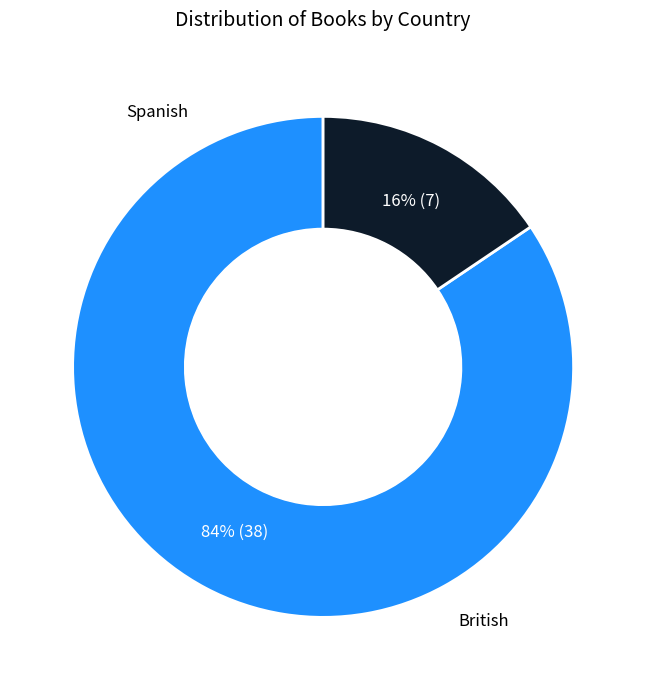

To the nearest percent, what is the average slice percentage?

50%